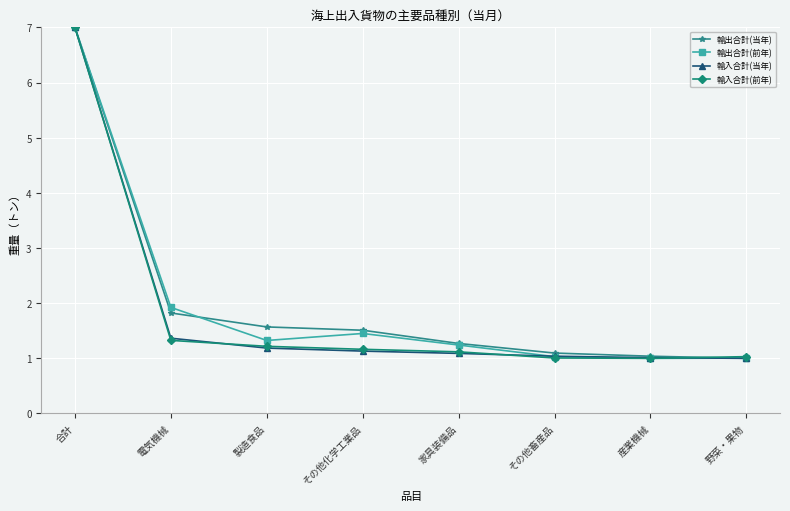

How many series are shown in this chart?

4